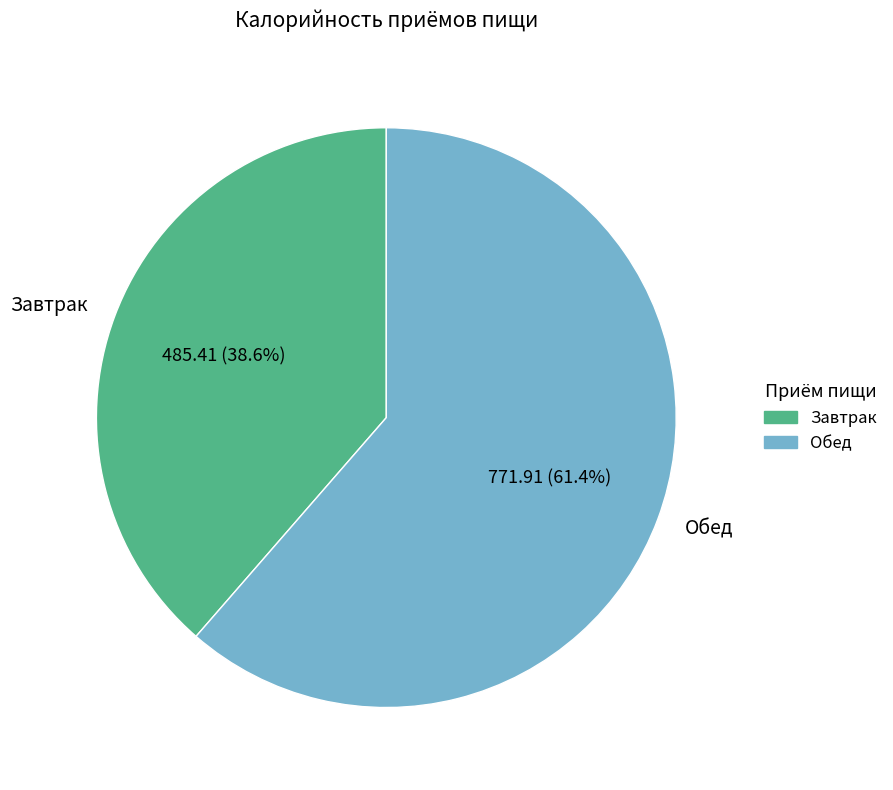

Is it true that Завтрак is 39% of the pie?

True